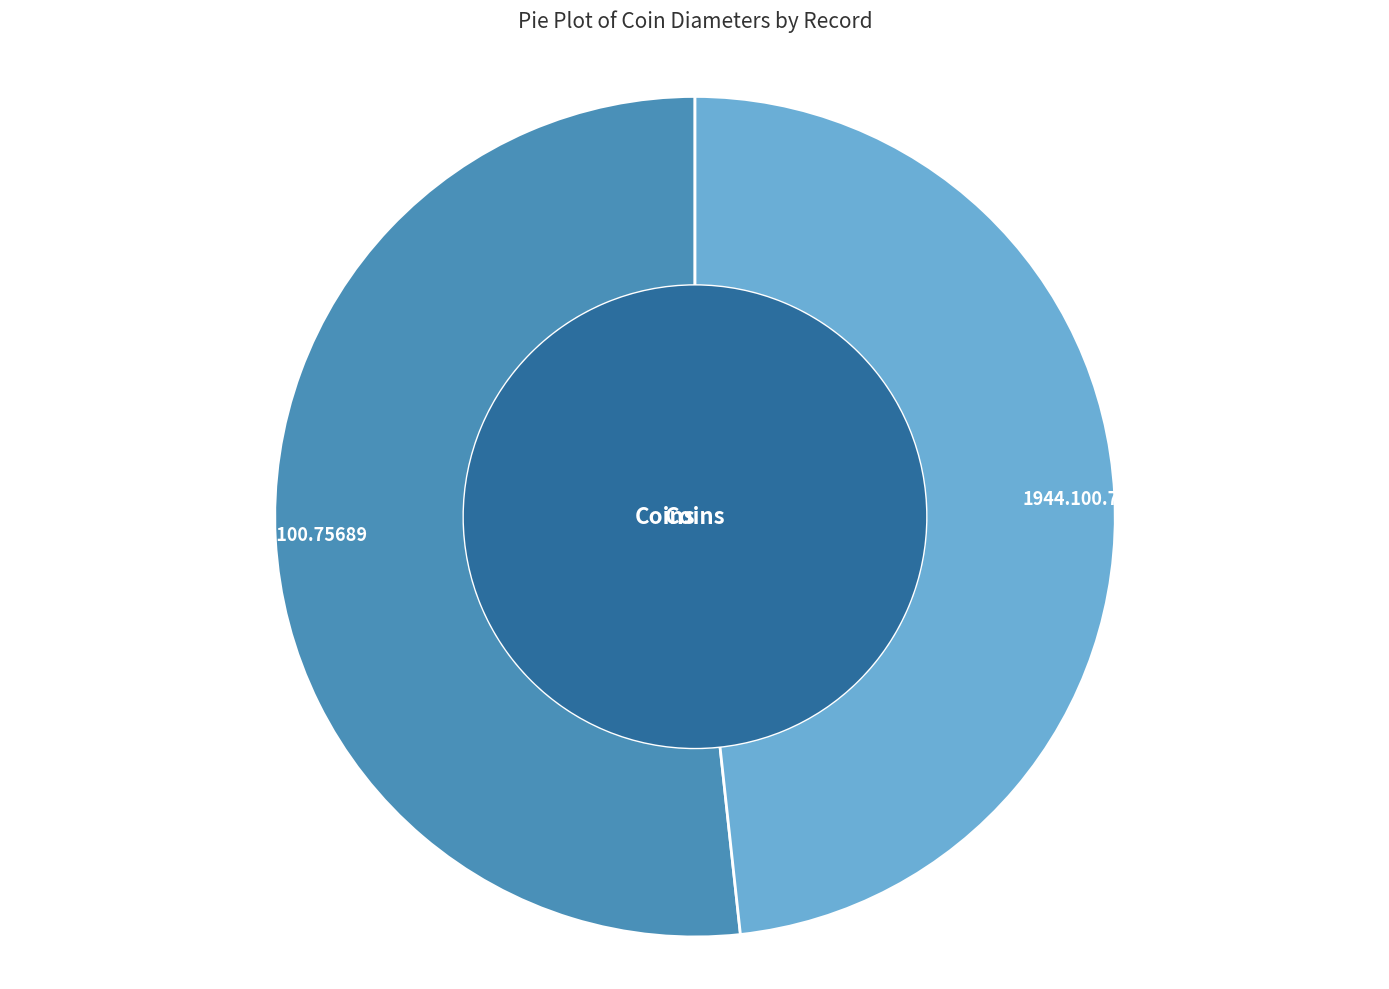

Which slice represents more than half of the pie?

1944.100.75689